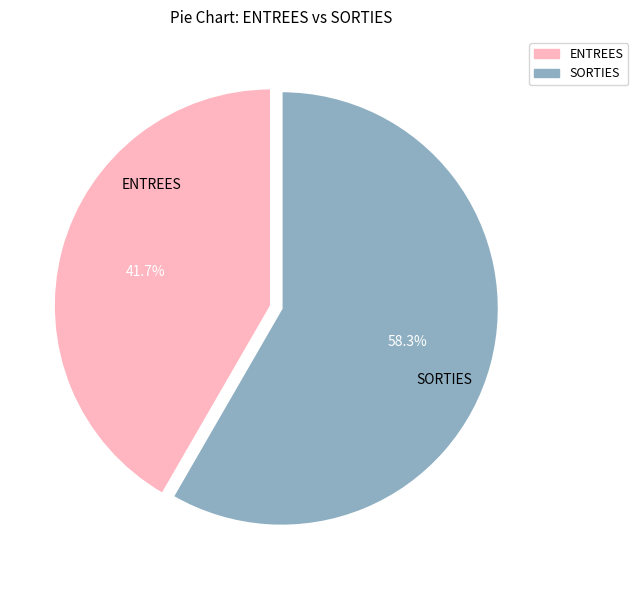

To the nearest percent, what is the combined percentage of ENTREES and SORTIES?

100%